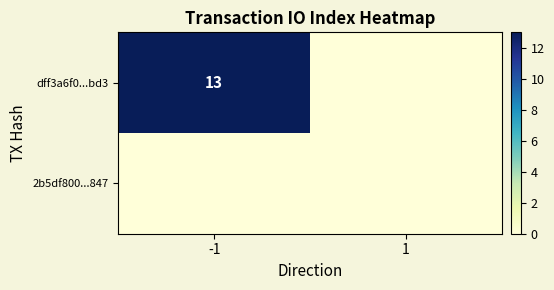

The dff3a6f0...bd3 series shows 13 at -1. True or false?

True